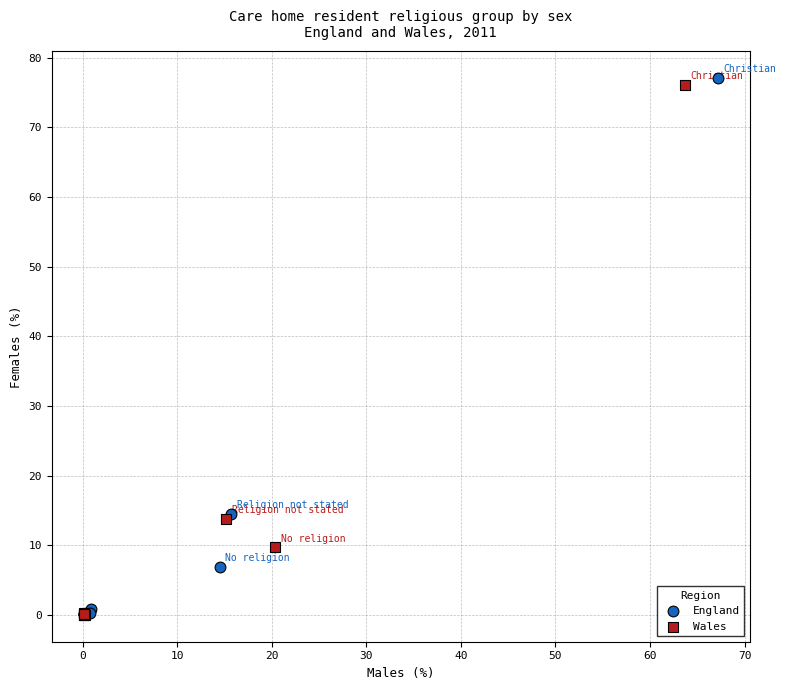

Which series has the widest spread of Y values?

England